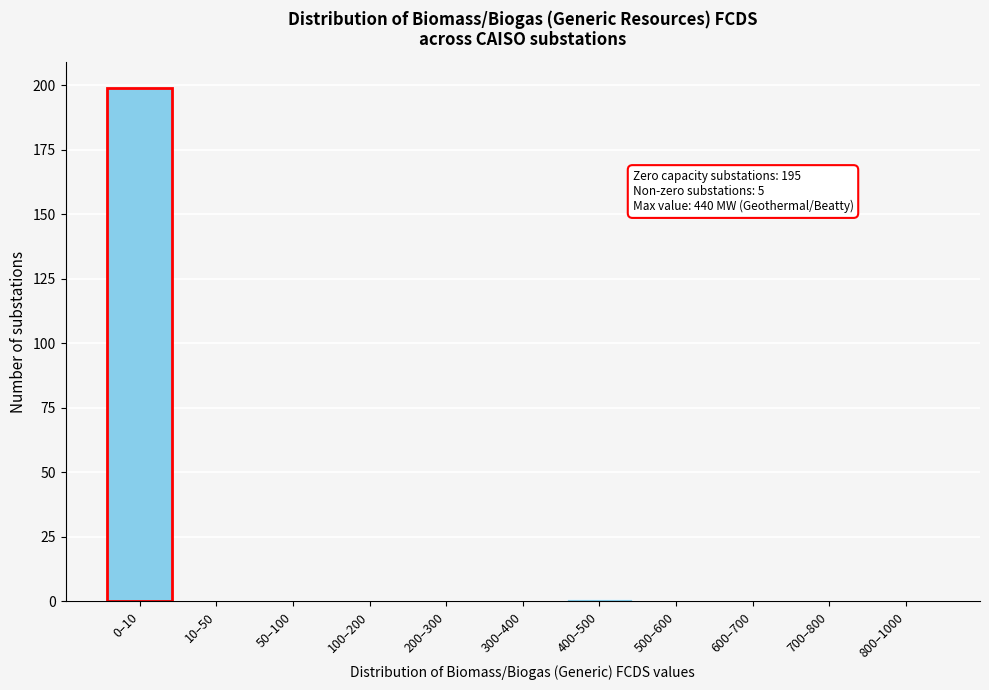

Reading left to right, list all the values displayed in this chart.

0–10=199	10–50=0	50–100=0	100–200=0	200–300=0	300–400=0	400–500=1	500–600=0	600–700=0	700–800=0	800–1000=0